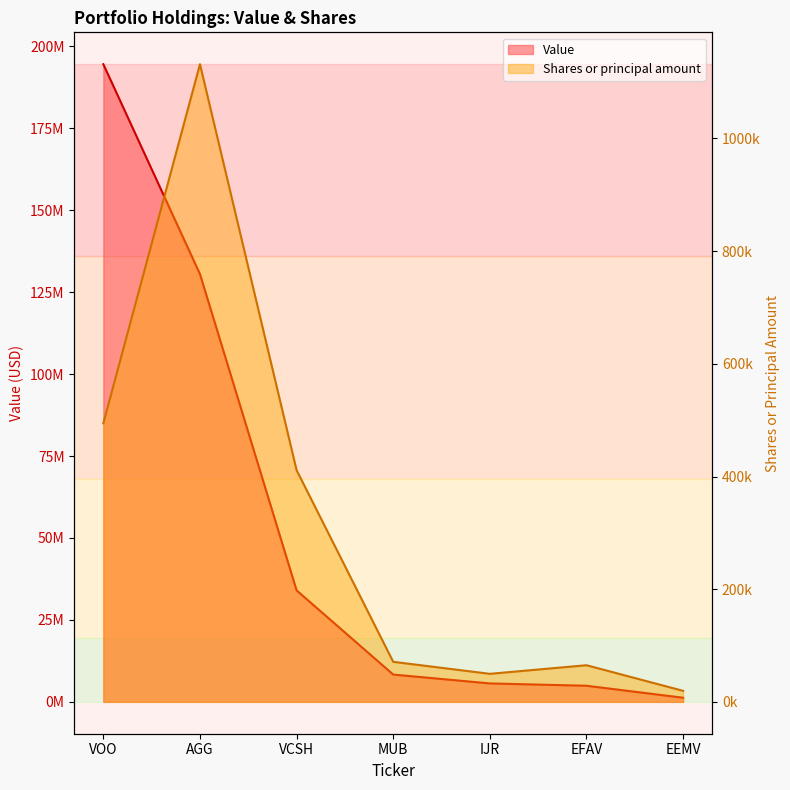

Reading left to right, transcribe all the data shown in this chart.

Value: 194585000	130537000	34012000	8326000	5618000	4910000	1253000
Shares or principal amount: 494473	1131858	411221	71042	49722	64993	19522